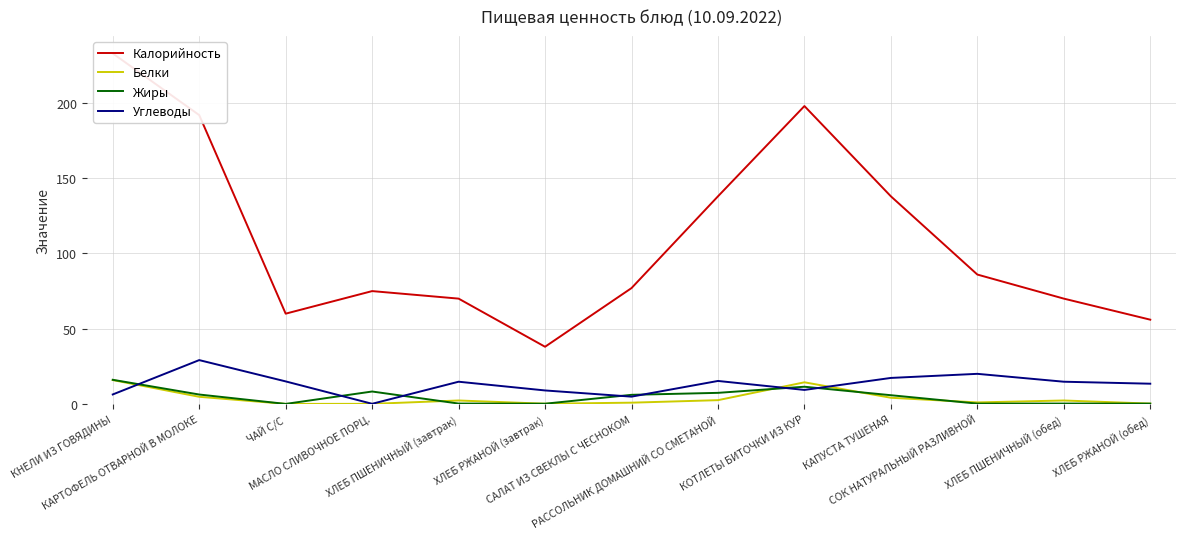

Which category has the lowest value in the Белки series?

ЧАЙ С/С